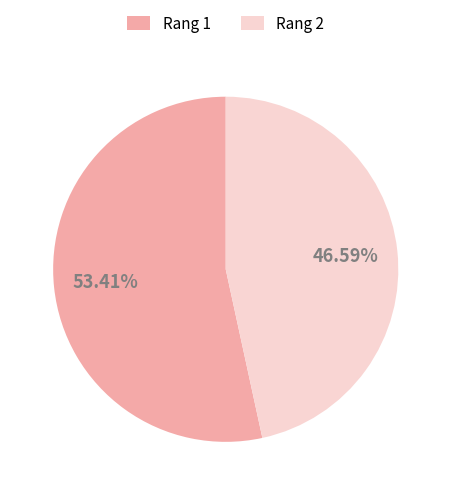

How many segments does this pie chart have?

2